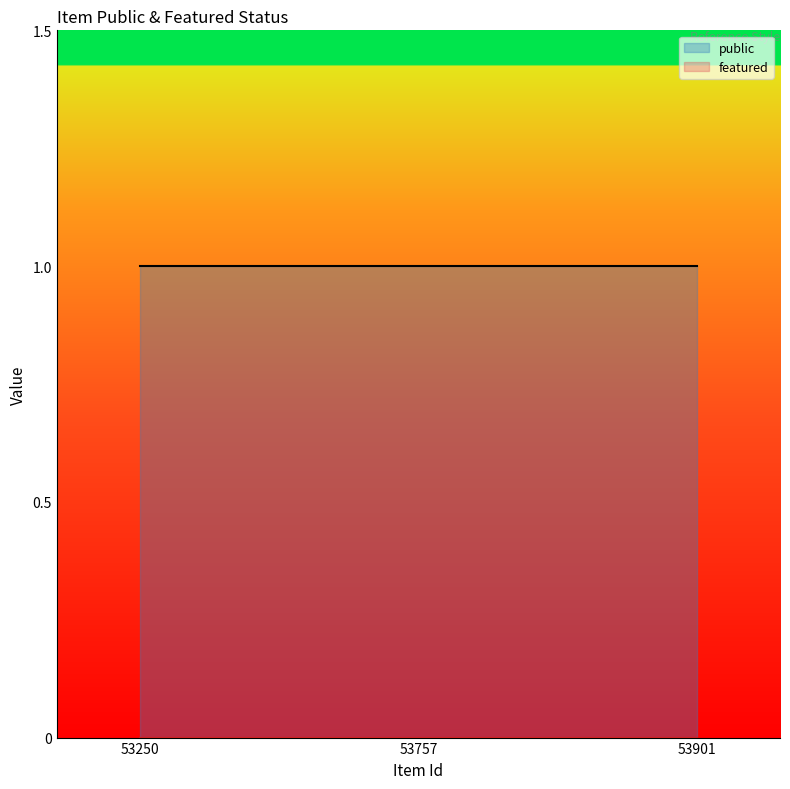

At which label does public reach its peak?

53250